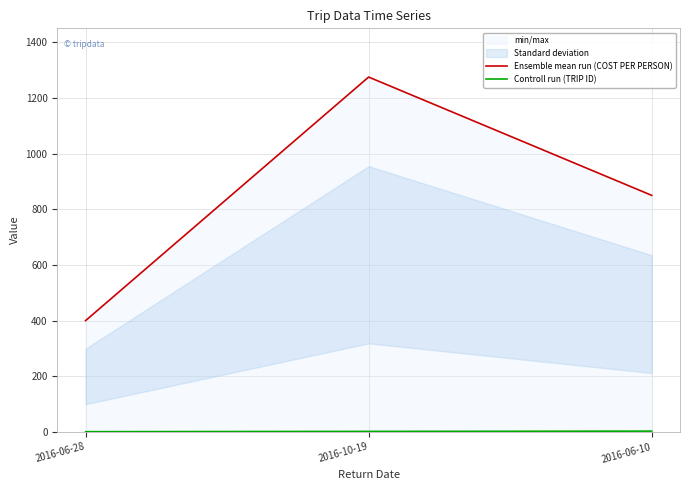

Is it true that Ensemble mean run (COST PER PERSON) equals 1275 at 2016-10-19?

True